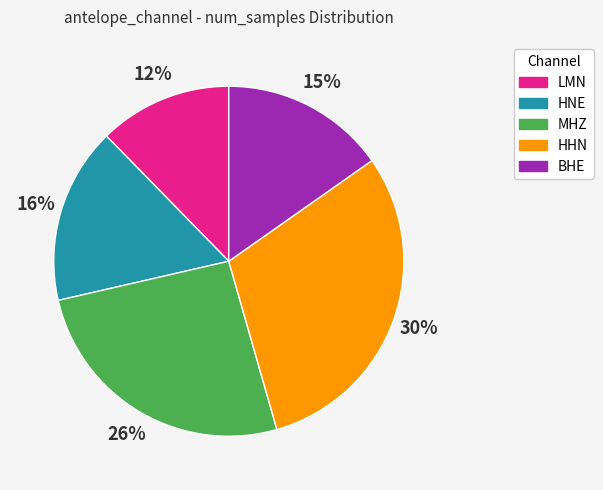

Is it true that MHZ is 35% of the pie?

False